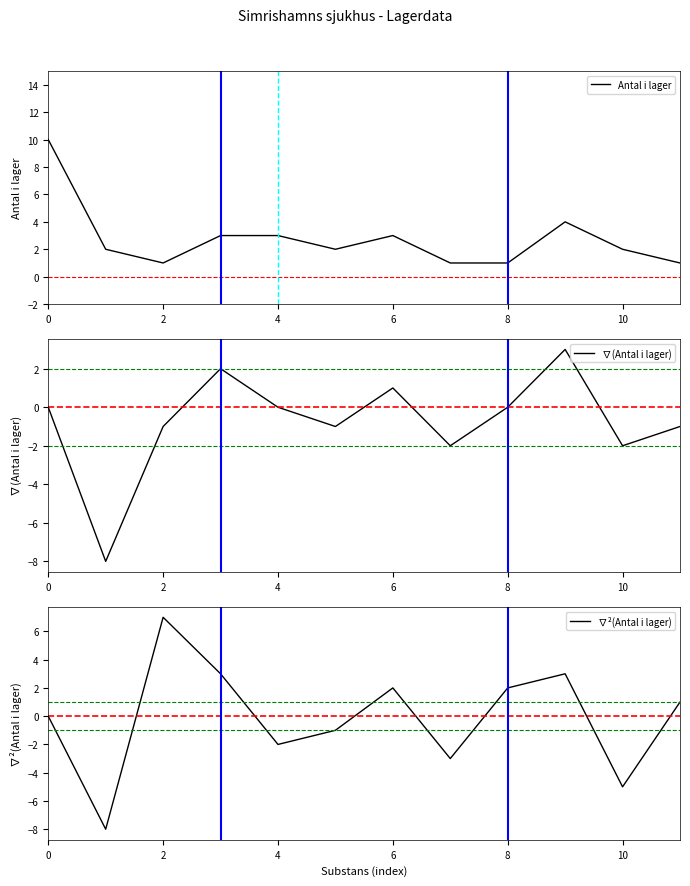

Which series has the largest total across all categories?

Antal i lager